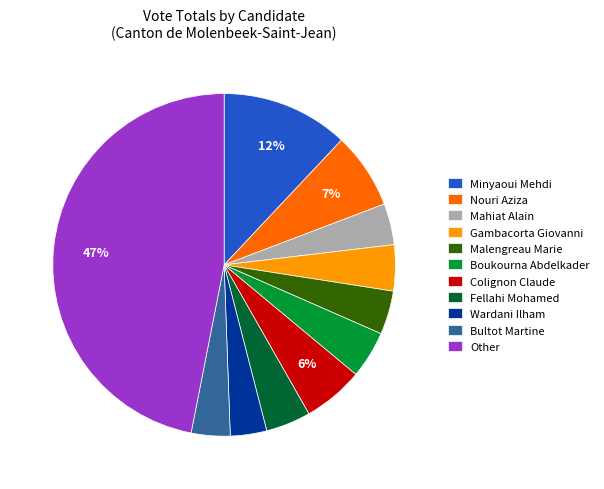

Which has a higher value, Gambacorta Giovanni or Nouri Aziza?

Nouri Aziza